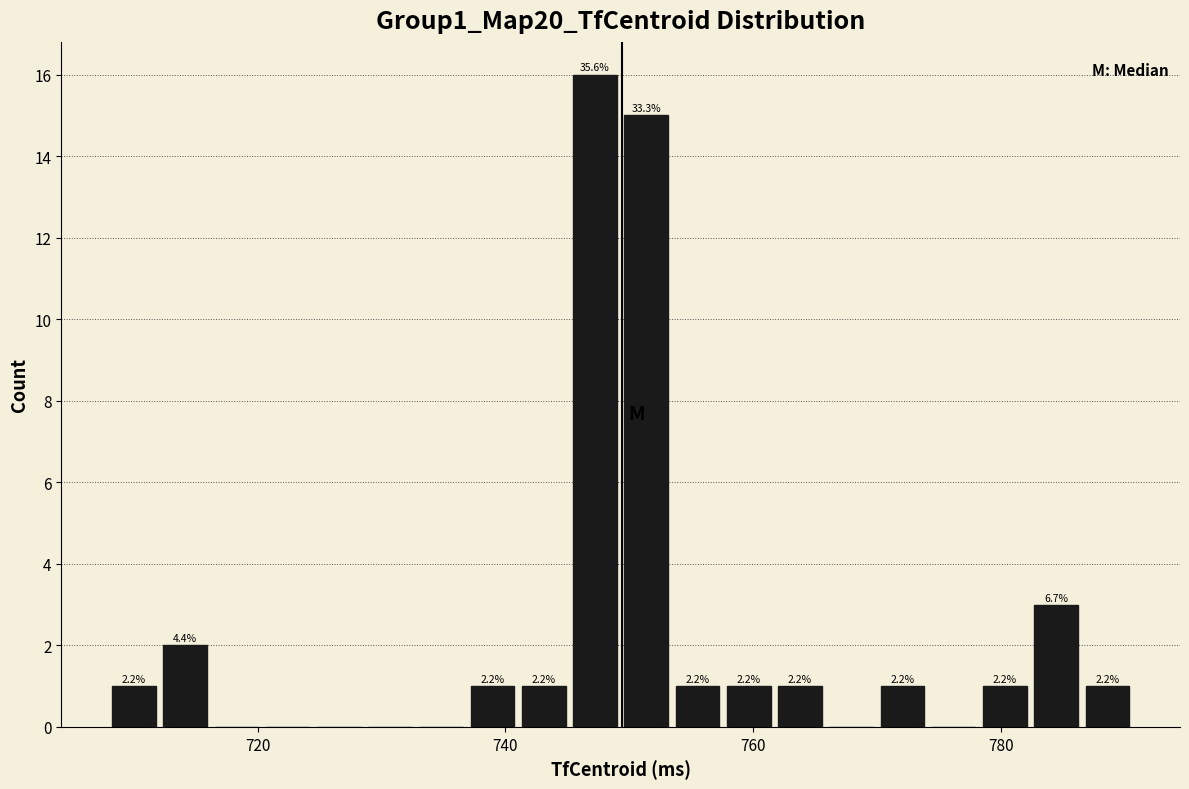

Read against the x-axis, roughly where is the centre of the tallest bar?

748